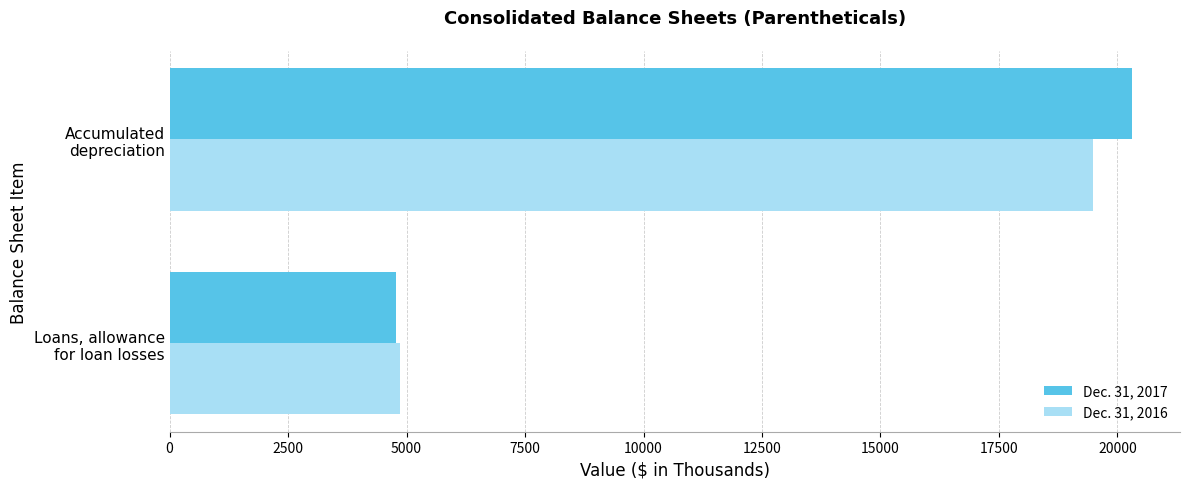

What are all the series names shown in the legend?

Dec. 31, 2017, Dec. 31, 2016